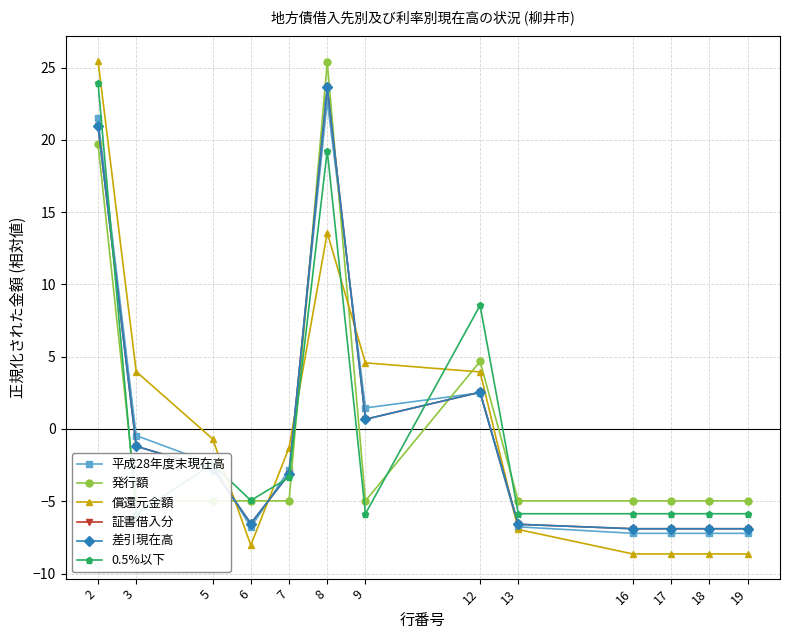

At which category does the chart reach its peak across all series?

2